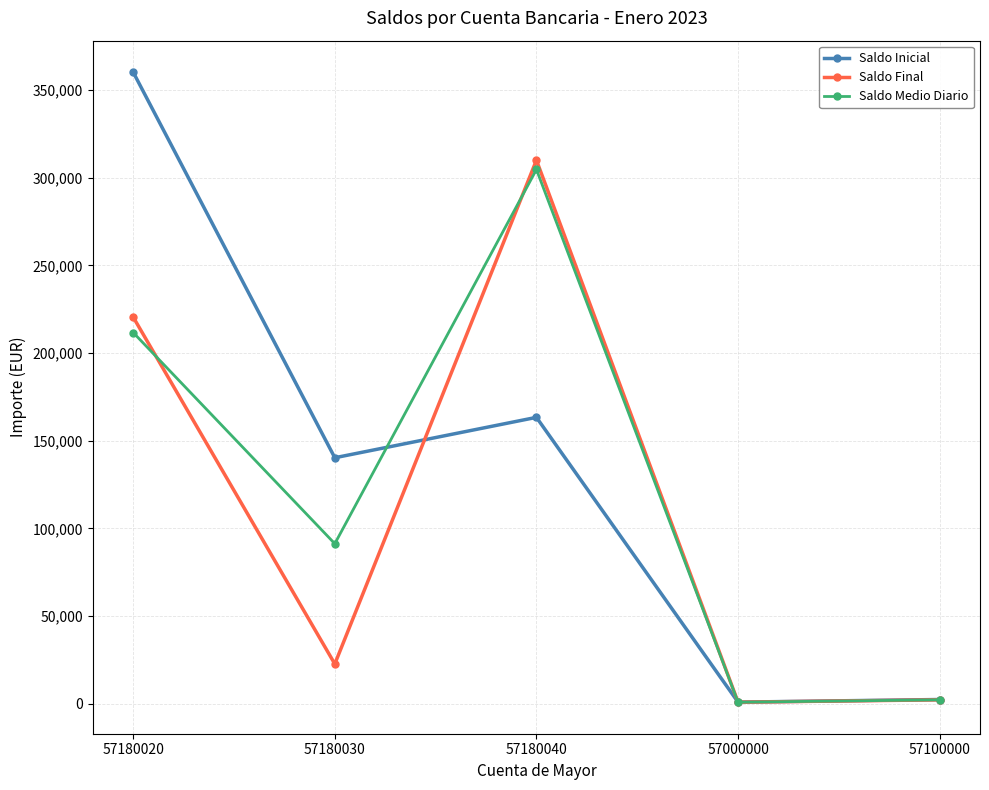

What is the sum of the Saldo Final values at 57100000 and 57180020?

222829.2